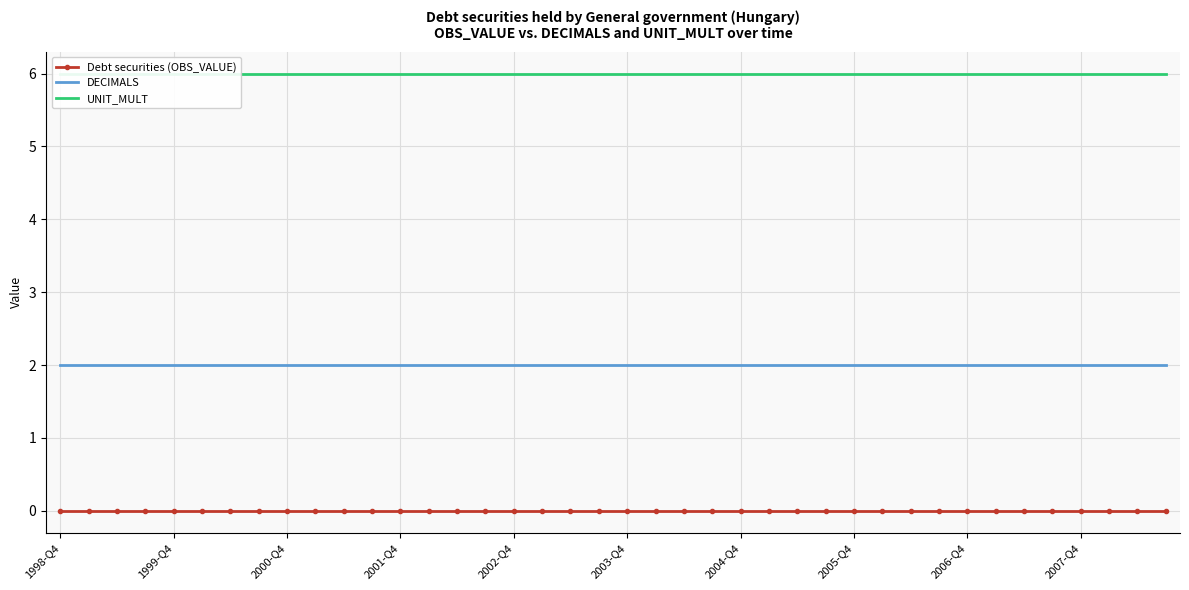

What is the difference between the highest and lowest values at 27?

6